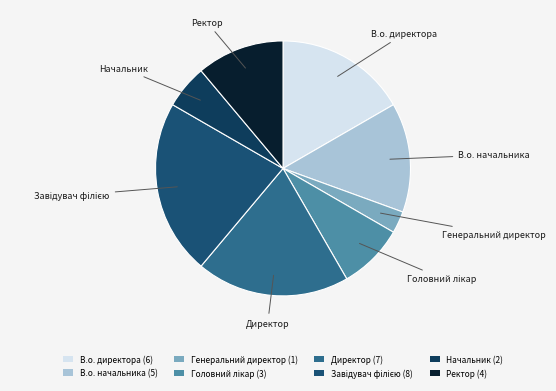

What is the largest slice in the pie chart?

Завідувач філією